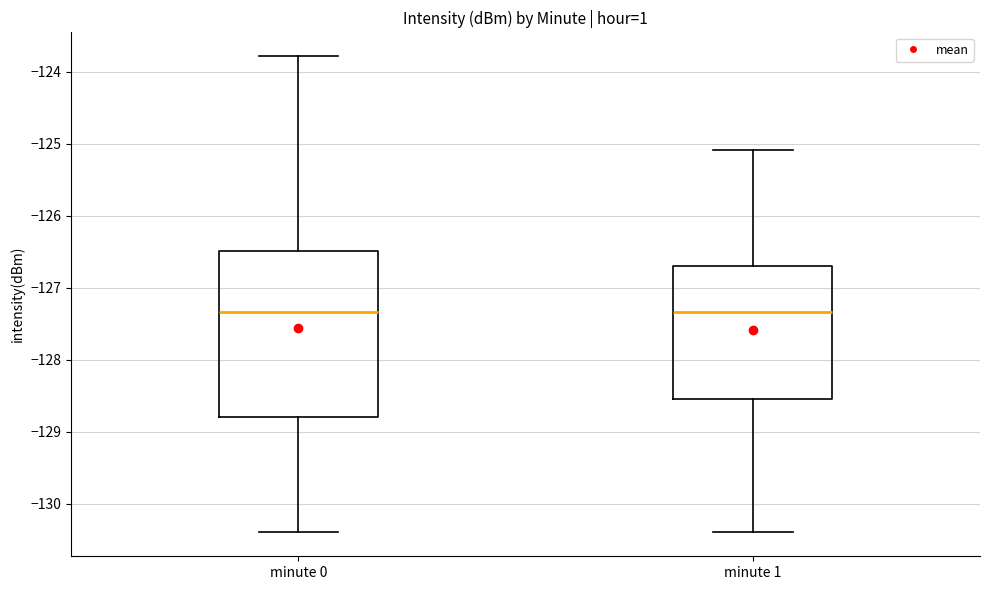

Comparing the boxes themselves (not the whiskers), which one is the tallest?

minute 0